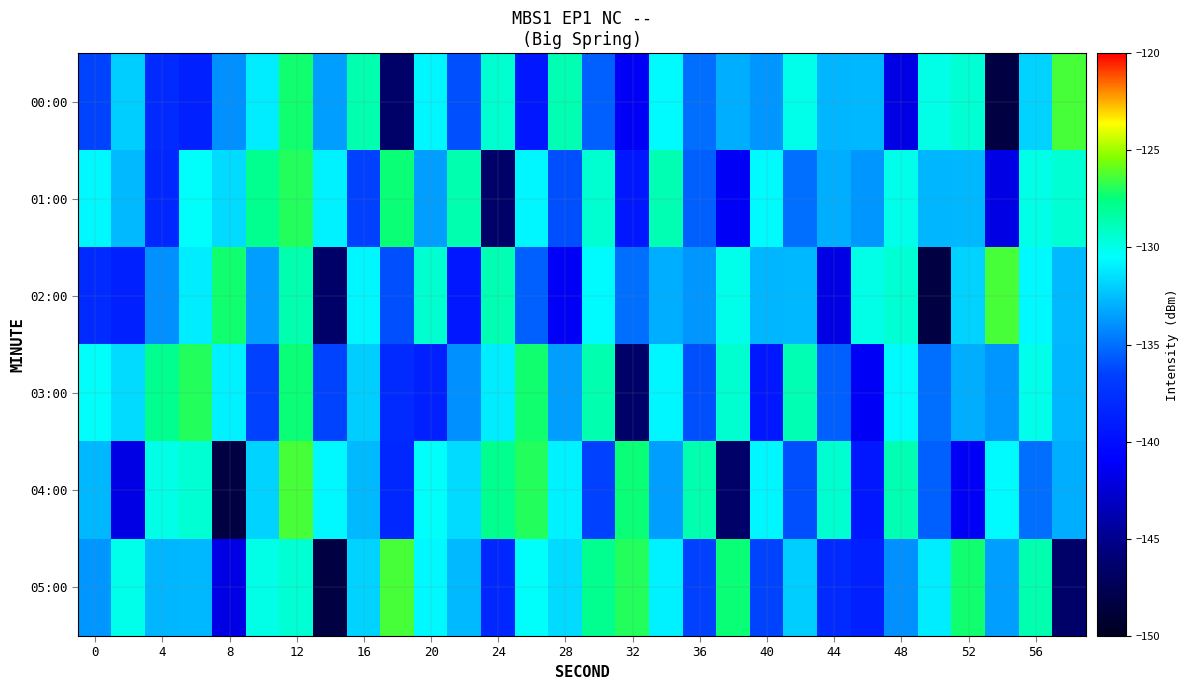

Reading right to left, what are all the values shown in this chart?

00:00: -126.4	-131.9	-148.3	-129.4	-129.9	-141.9	-132.8	-132.8	-130.0	-133.8	-133.1	-135.0	-130.6	-141.2	-135.5	-128.7	-139.3	-129.4	-136.0	-130.7	-146.5	-128.6	-133.5	-127.2	-131.1	-134.0	-138.7	-138.0	-132.0	-136.4
01:00: -129.4	-129.9	-141.9	-132.8	-132.8	-130.0	-133.8	-133.1	-135.0	-130.6	-141.2	-135.5	-128.7	-139.3	-129.4	-136.0	-130.7	-146.5	-128.6	-133.5	-127.4	-136.5	-130.9	-127.0	-127.9	-131.6	-130.4	-138.2	-132.7	-130.7
02:00: -132.7	-130.7	-126.4	-131.9	-148.3	-129.4	-129.9	-141.9	-132.8	-132.8	-130.0	-133.8	-133.1	-135.0	-130.6	-141.2	-135.5	-128.7	-139.3	-129.4	-136.0	-130.7	-146.5	-128.6	-133.5	-127.2	-131.1	-134.0	-138.7	-138.0
03:00: -132.8	-130.0	-133.8	-133.1	-135.0	-130.6	-141.2	-135.5	-128.7	-139.3	-129.4	-136.0	-130.7	-146.5	-128.6	-133.5	-127.2	-131.1	-134.0	-138.7	-138.0	-132.0	-136.4	-127.4	-136.5	-130.9	-127.0	-127.9	-131.6	-130.4
04:00: -133.1	-135.0	-130.6	-141.2	-135.5	-128.7	-139.3	-129.4	-136.0	-130.7	-146.5	-128.6	-133.5	-127.4	-136.5	-130.9	-127.0	-127.9	-131.6	-130.4	-138.2	-132.7	-130.7	-126.4	-131.9	-148.3	-129.4	-129.9	-141.9	-132.8
05:00: -146.5	-128.6	-133.5	-127.2	-131.1	-134.0	-138.7	-138.0	-132.0	-136.4	-127.4	-136.5	-130.9	-127.0	-127.9	-131.6	-130.4	-138.2	-132.7	-130.7	-126.4	-131.9	-148.3	-129.4	-129.9	-141.9	-132.8	-132.8	-130.0	-133.8